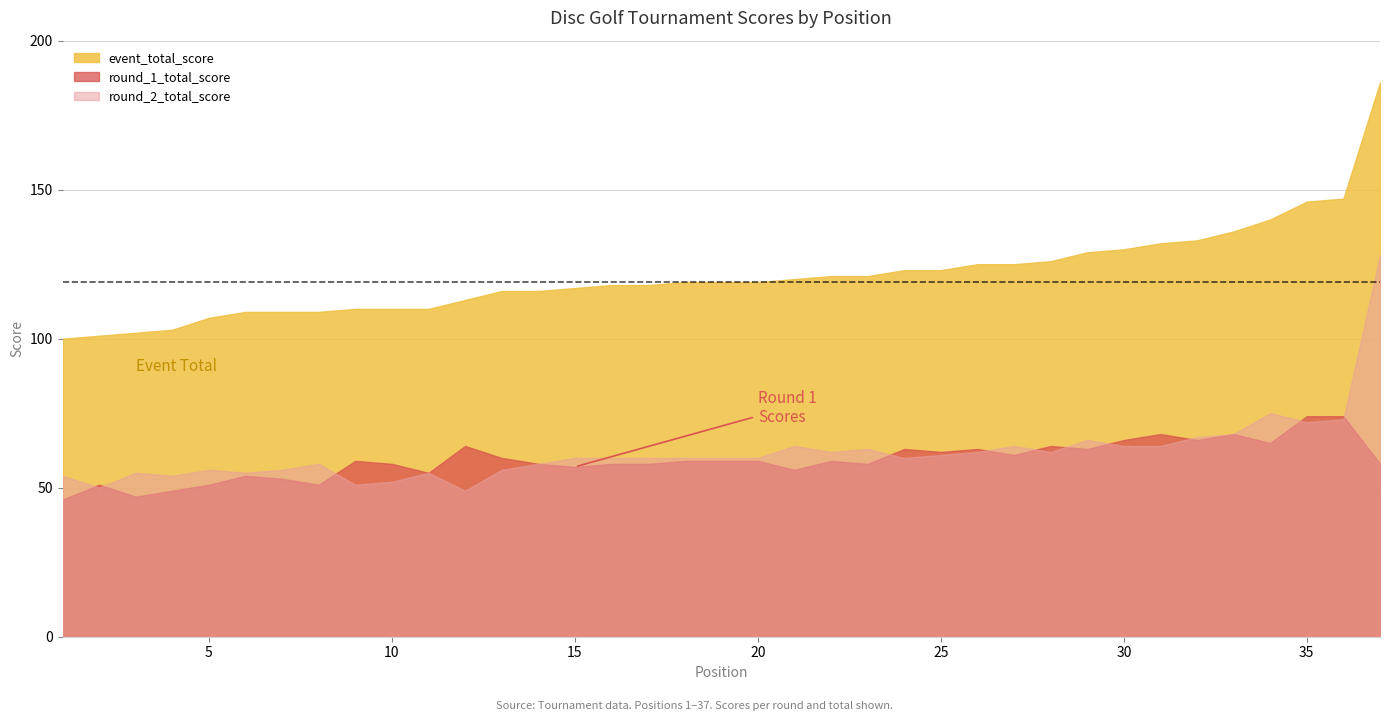

Does the chart display data point markers on the line(s)?

No